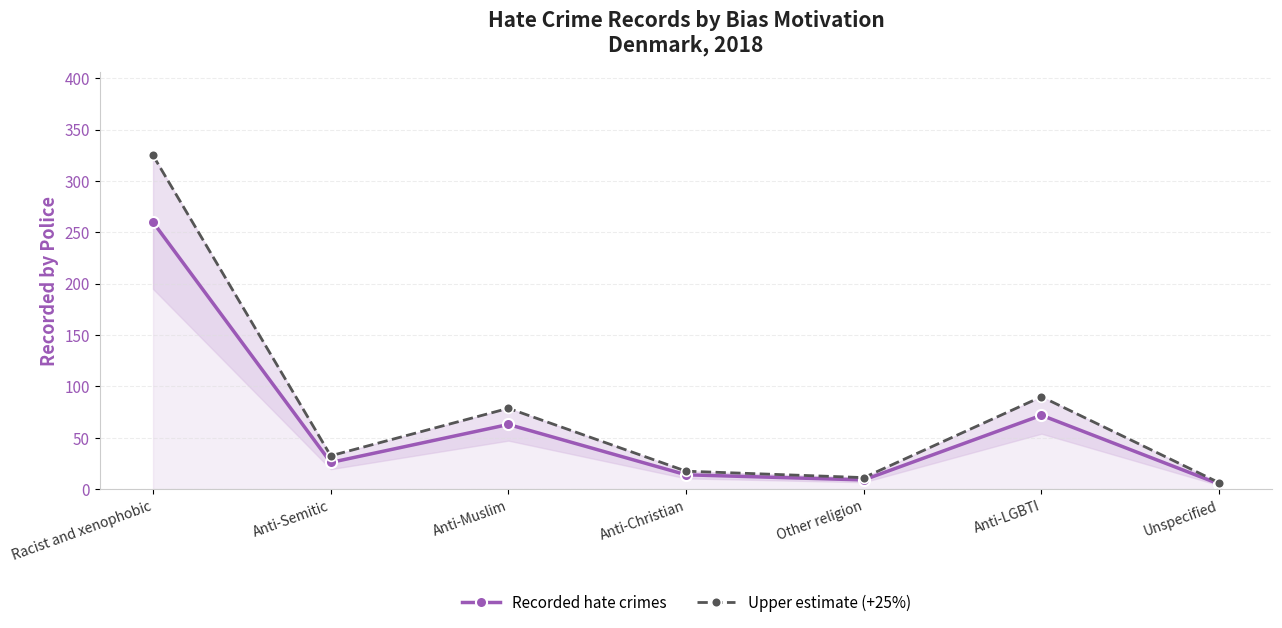

Rank the series by their average value, from highest to lowest.

Upper estimate (+25%), Recorded hate crimes